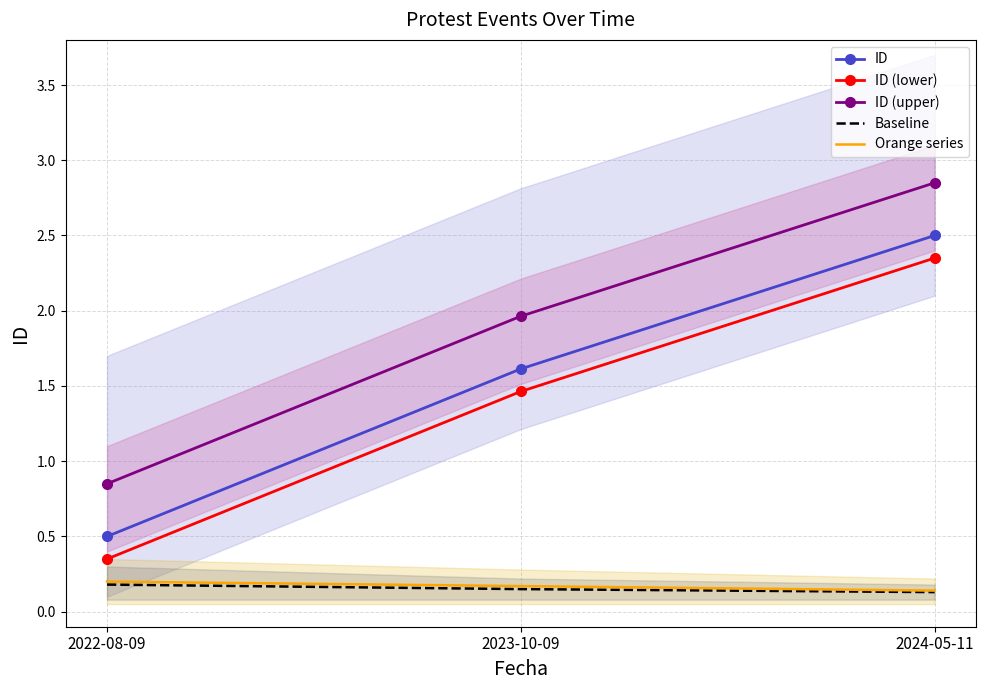

Is this an area chart (filled region under the line)?

No